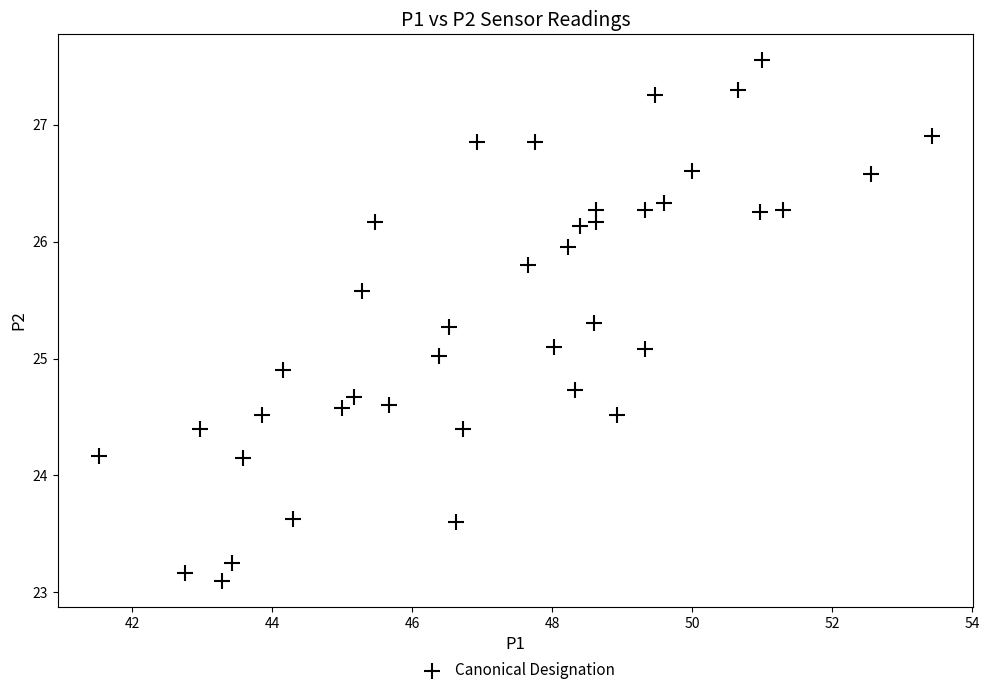

What is the range of X values (max minus min)?

11.9